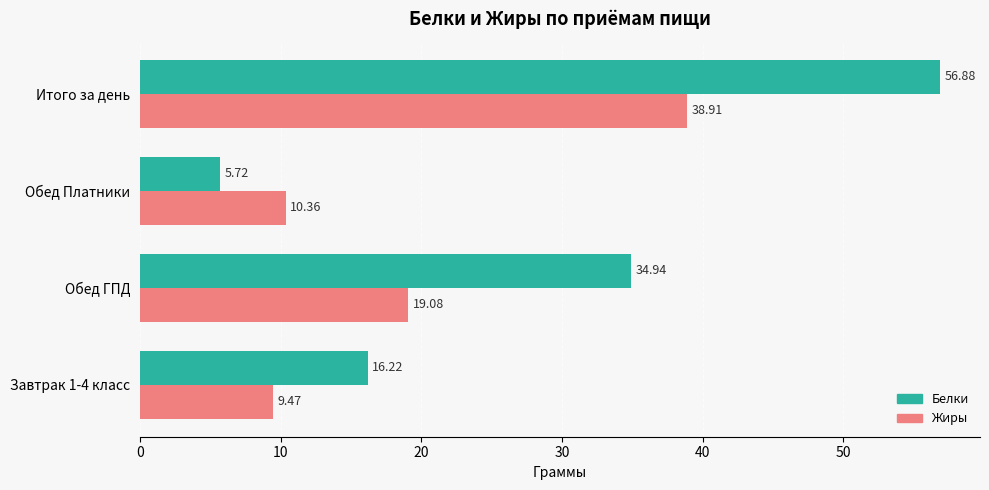

What is the smallest value displayed?

5.7